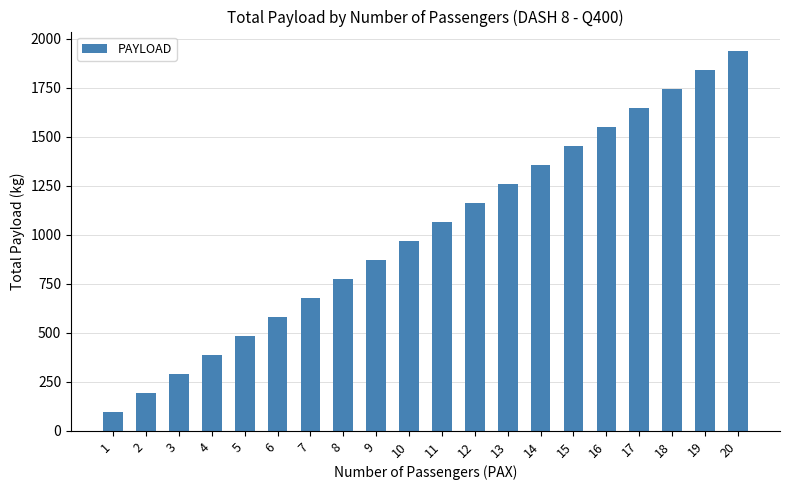

What is the ratio of the value at 17 to the value at 5?

3.4